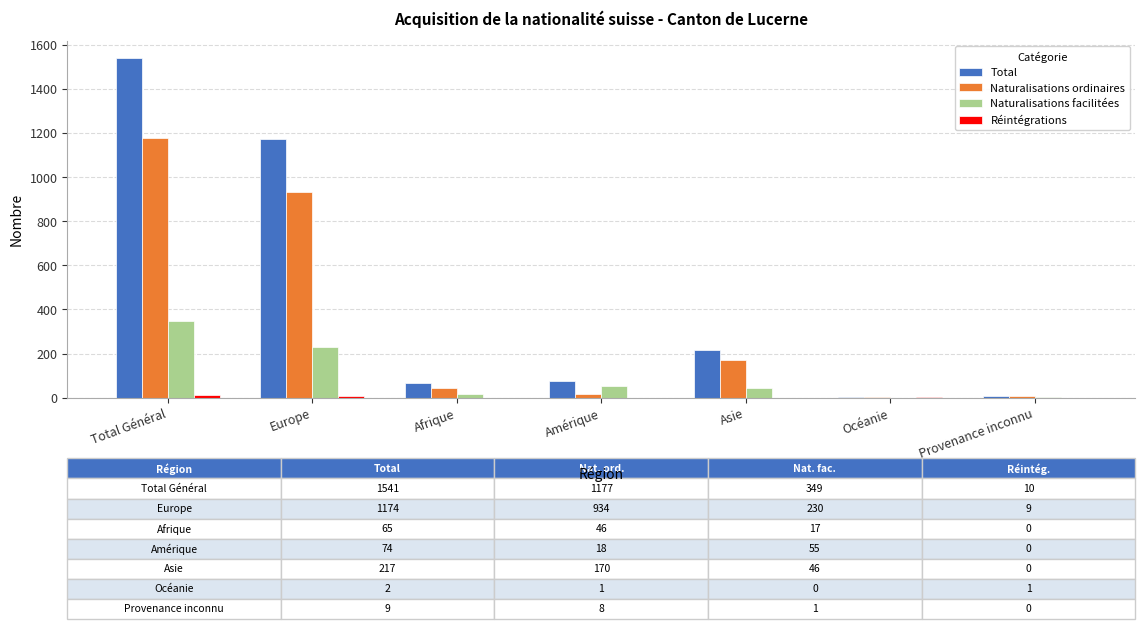

At which category is the sum across all series the highest?

Total Général